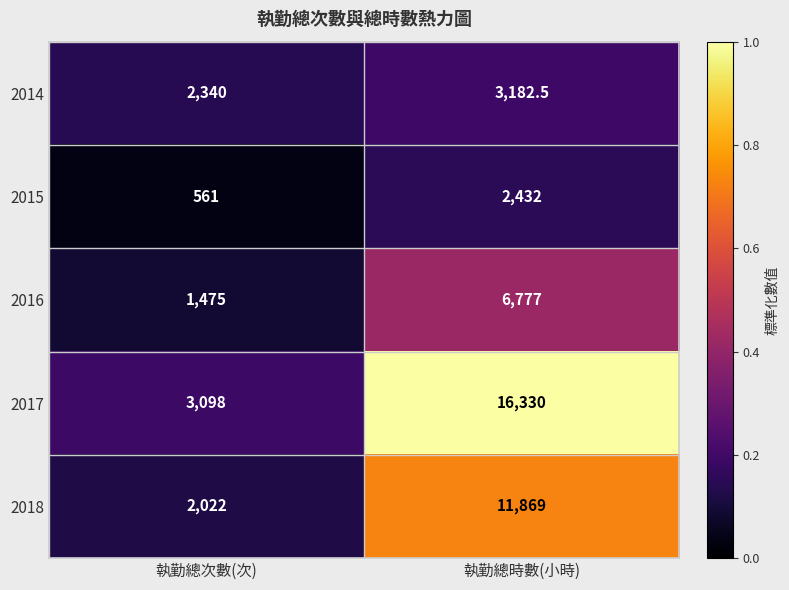

What is the difference between the highest and lowest values at 執勤總時數(小時)?

13898.0